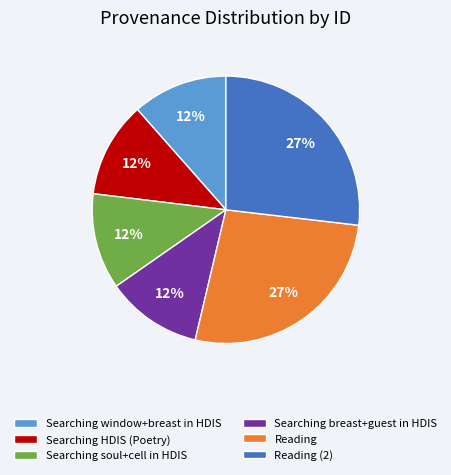

Is it true that Searching HDIS (Poetry) is 12% of the pie?

True